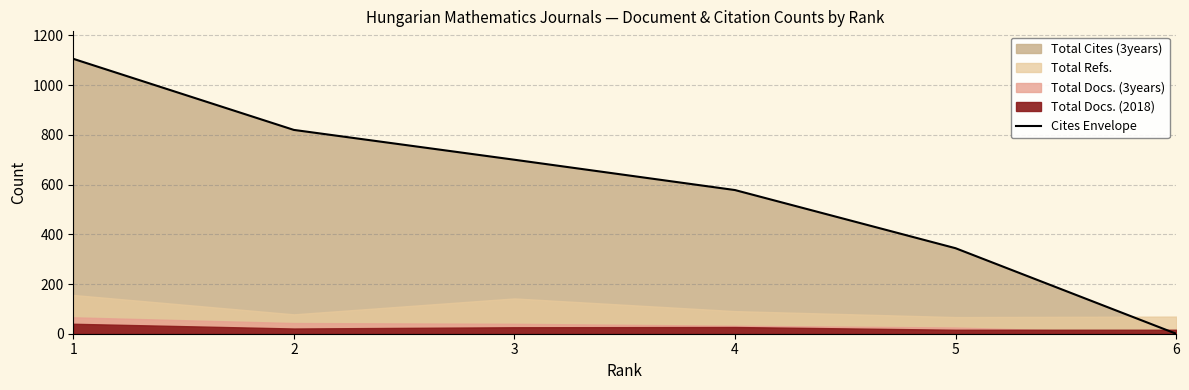

Does the chart display data point markers on the line(s)?

No